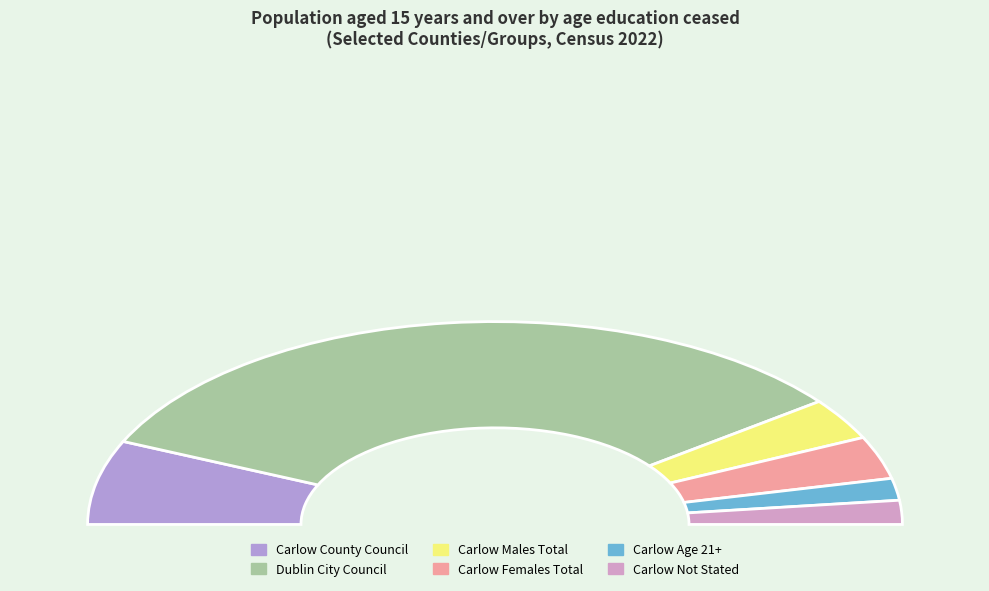

Is Carlow County Council the majority of the pie?

No